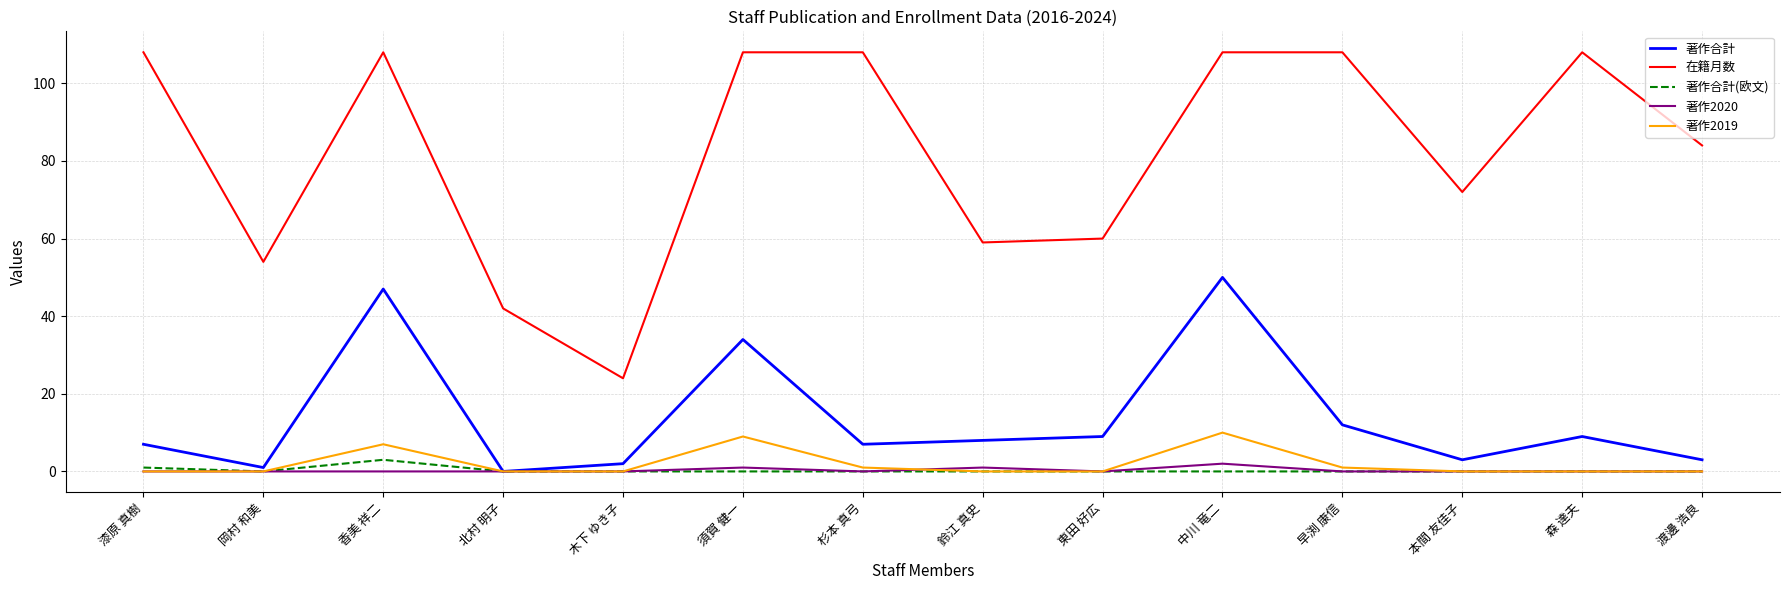

Reading right to left, list all the values displayed in this chart.

著作合計: 3	9	3	12	50	9	8	7	34	2	0	47	1	7
在籍月数: 84	108	72	108	108	60	59	108	108	24	42	108	54	108
著作合計(欧文): 0	0	0	0	0	0	0	0	0	0	0	3	0	1
著作2020: 0	0	0	0	2	0	1	0	1	0	0	0	0	0
著作2019: 0	0	0	1	10	0	0	1	9	0	0	7	0	0